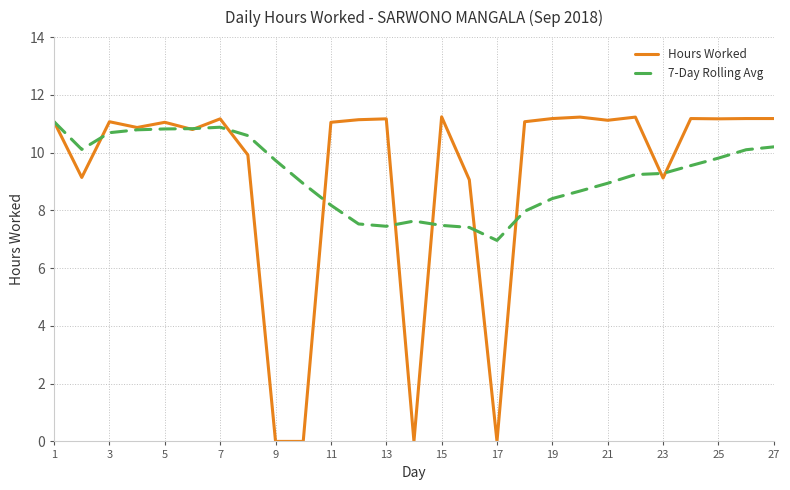

Which series ends up on top after the final intersection of Hours Worked and 7-Day Rolling Avg?

Hours Worked